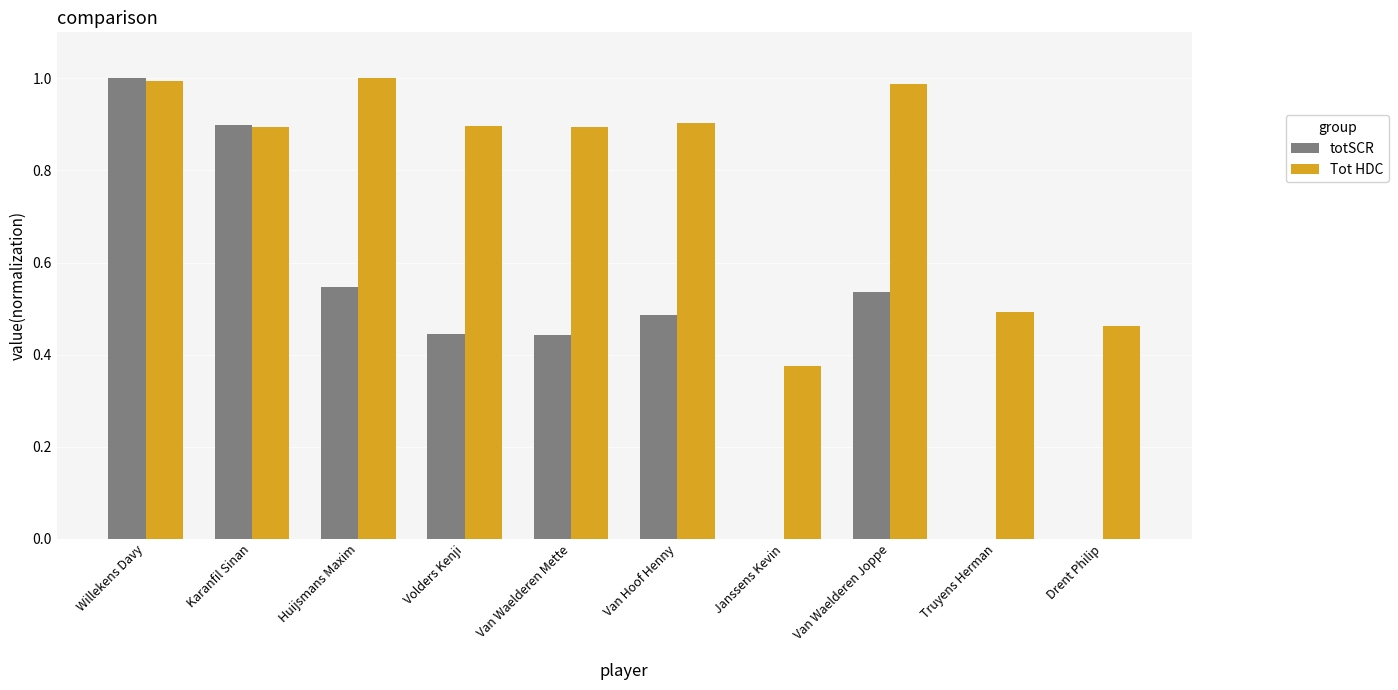

How many categories are shown in the chart?

10